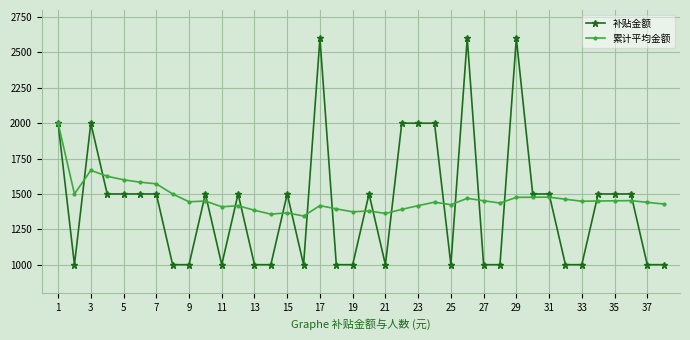

At how many categories does at least one series exceed 1230?

38